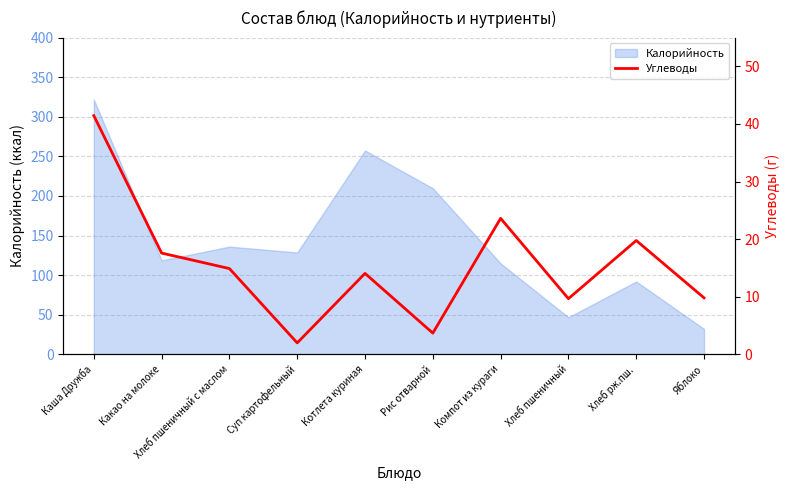

Reading left to right, transcribe all the data shown in this chart.

Каша Дружба=41.5	Какао на молоке=17.6	Хлеб пшеничный с маслом=14.9	Суп картофельный=2.0	Котлета куриная=14.1	Рис отварной=3.7	Компот из кураги=23.6	Хлеб пшеничный=9.7	Хлеб рж.пш.=19.8	Яблоко=9.8